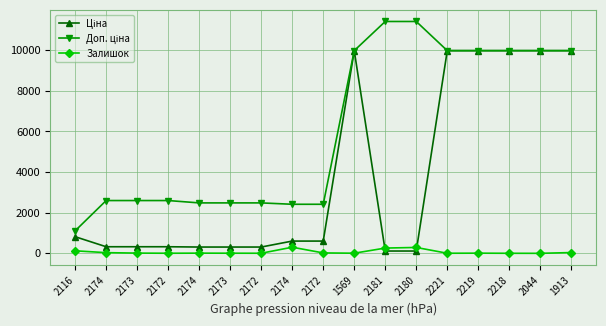

Rank the series at 2173 from highest to lowest value.

Доп. ціна, Ціна, Залишок